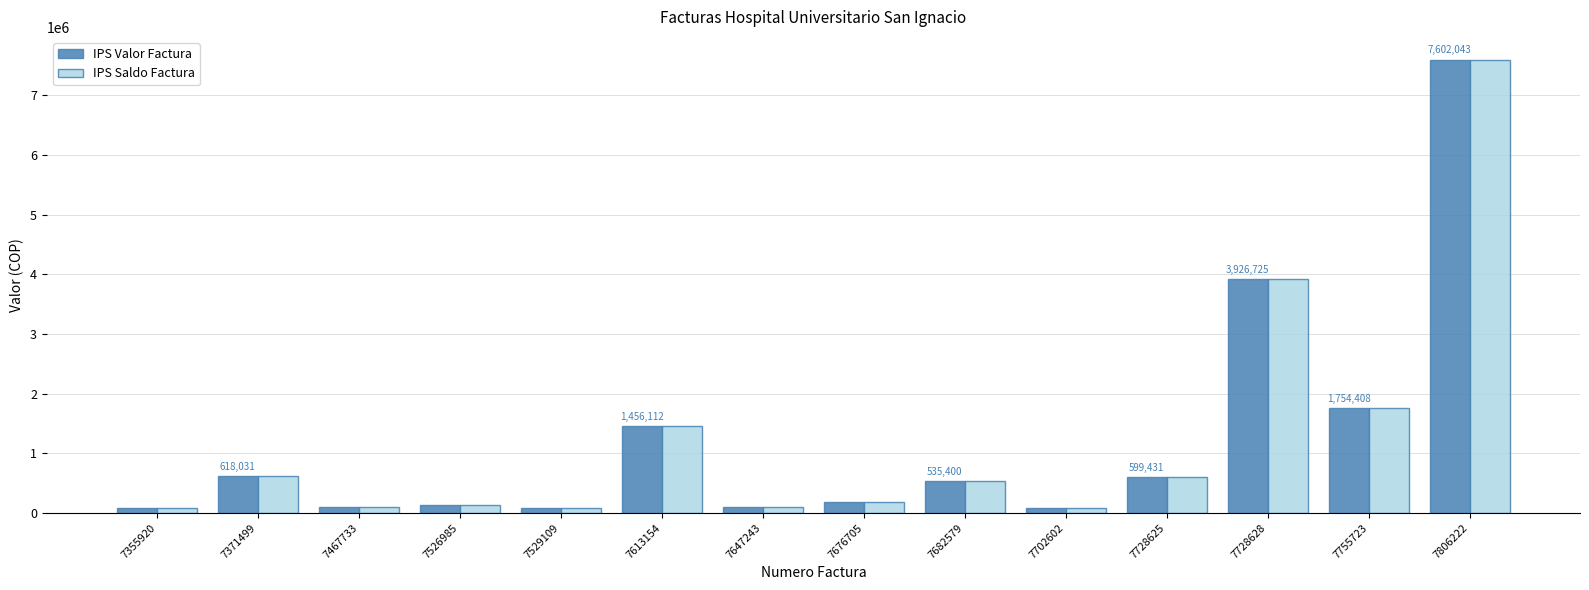

Read the IPS Saldo Factura value at 7682579, to the nearest 10.

535400